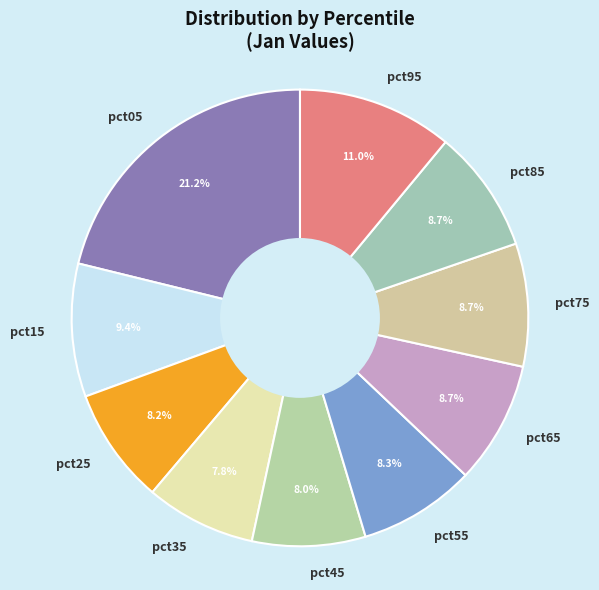

Count the number of slices in the pie.

10